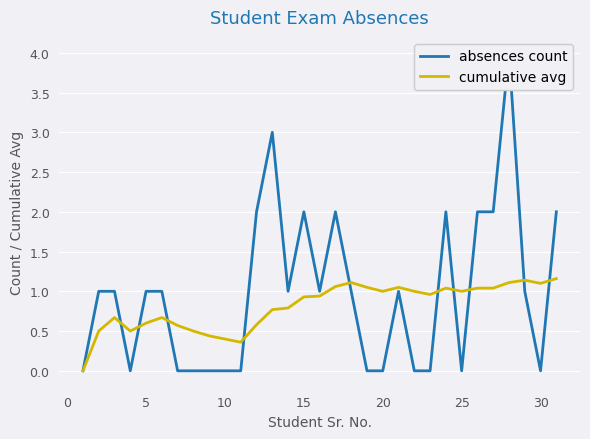

Does the chart display data point markers on the line(s)?

No